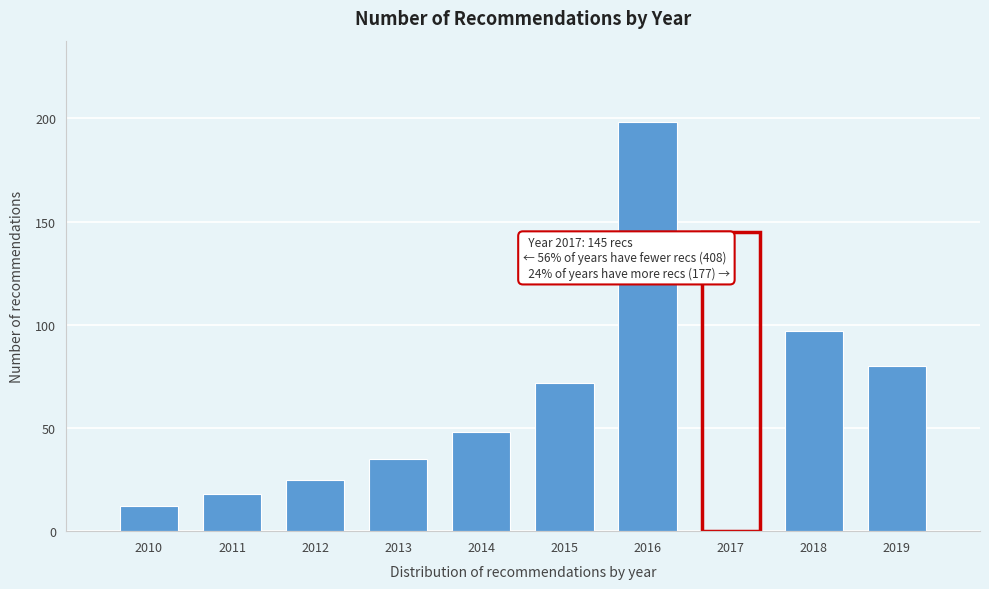

Reading left to right, what are all the values shown in this chart?

2010=12	2011=18	2012=25	2013=35	2014=48	2015=72	2016=198	2017=145	2018=97	2019=80